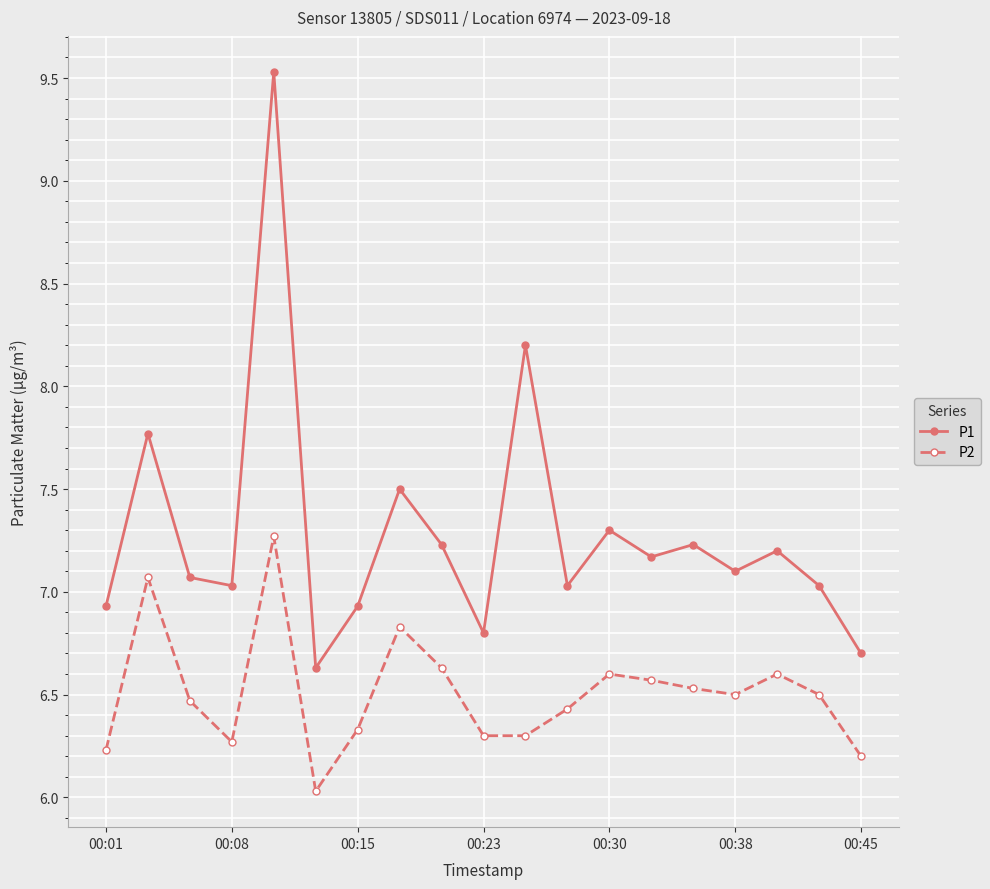

At how many categories does at least one series exceed 7?

14